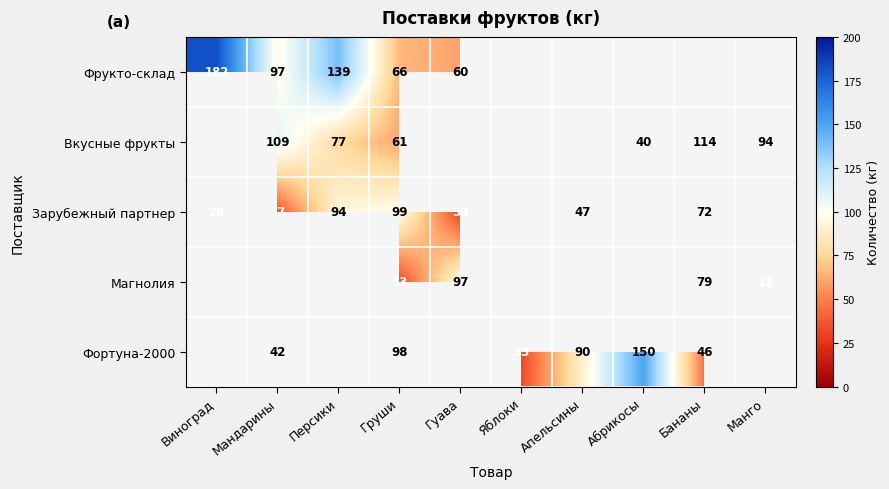

Is it true that Зарубежный партнер equals 10.4 at Виноград?

False